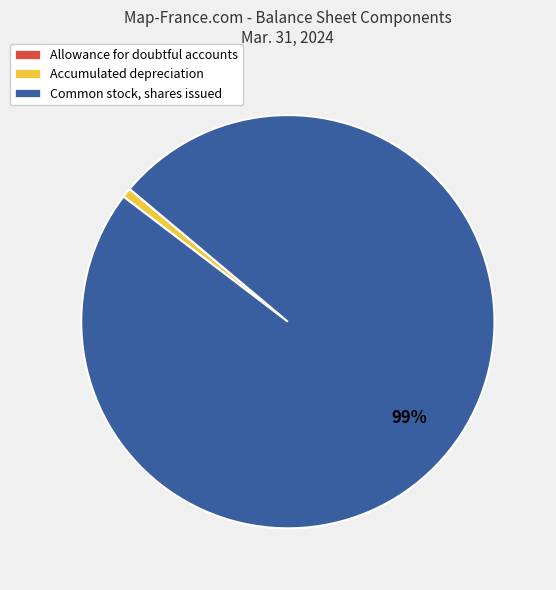

Which category accounts for the majority?

Common stock, shares issued